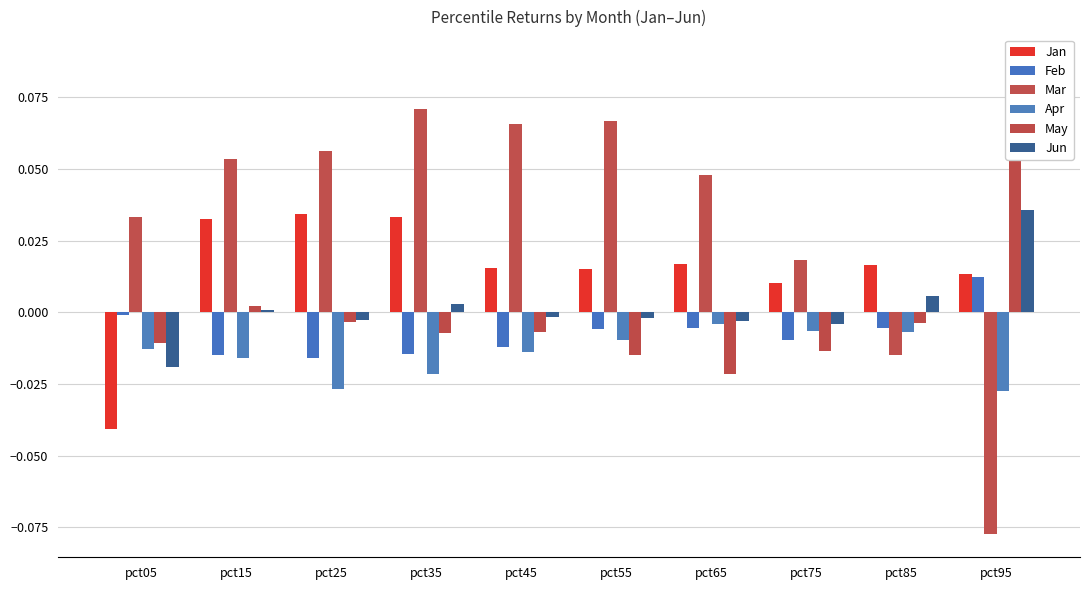

Reading left to right, what are all the values shown in this chart?

Jan: -0.0	0.0	0.0	0.0	0.0	0.0	0.0	0.0	0.0	0.0
Feb: -0.0	-0.0	-0.0	-0.0	-0.0	-0.0	-0.0	-0.0	-0.0	0.0
Mar: 0.0	0.1	0.1	0.1	0.1	0.1	0.0	0.0	-0.0	-0.1
Apr: -0.0	-0.0	-0.0	-0.0	-0.0	-0.0	-0.0	-0.0	-0.0	-0.0
May: -0.0	0.0	-0.0	-0.0	-0.0	-0.0	-0.0	-0.0	-0.0	0.1
Jun: -0.0	0.0	-0.0	0.0	-0.0	-0.0	-0.0	-0.0	0.0	0.0